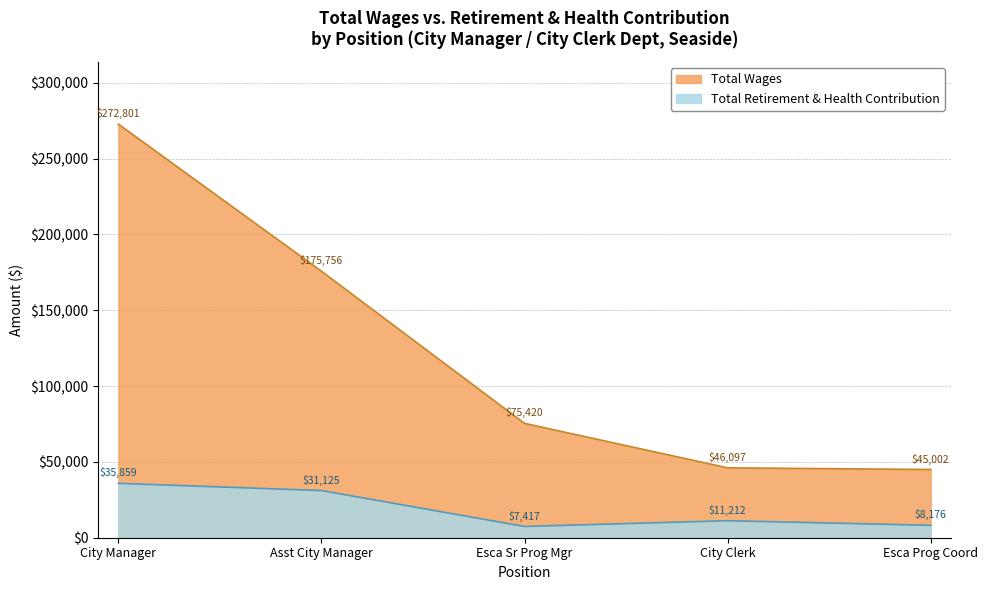

List the series in order of their peak value, highest first.

Total Wages, Total Retirement & Health Contribution